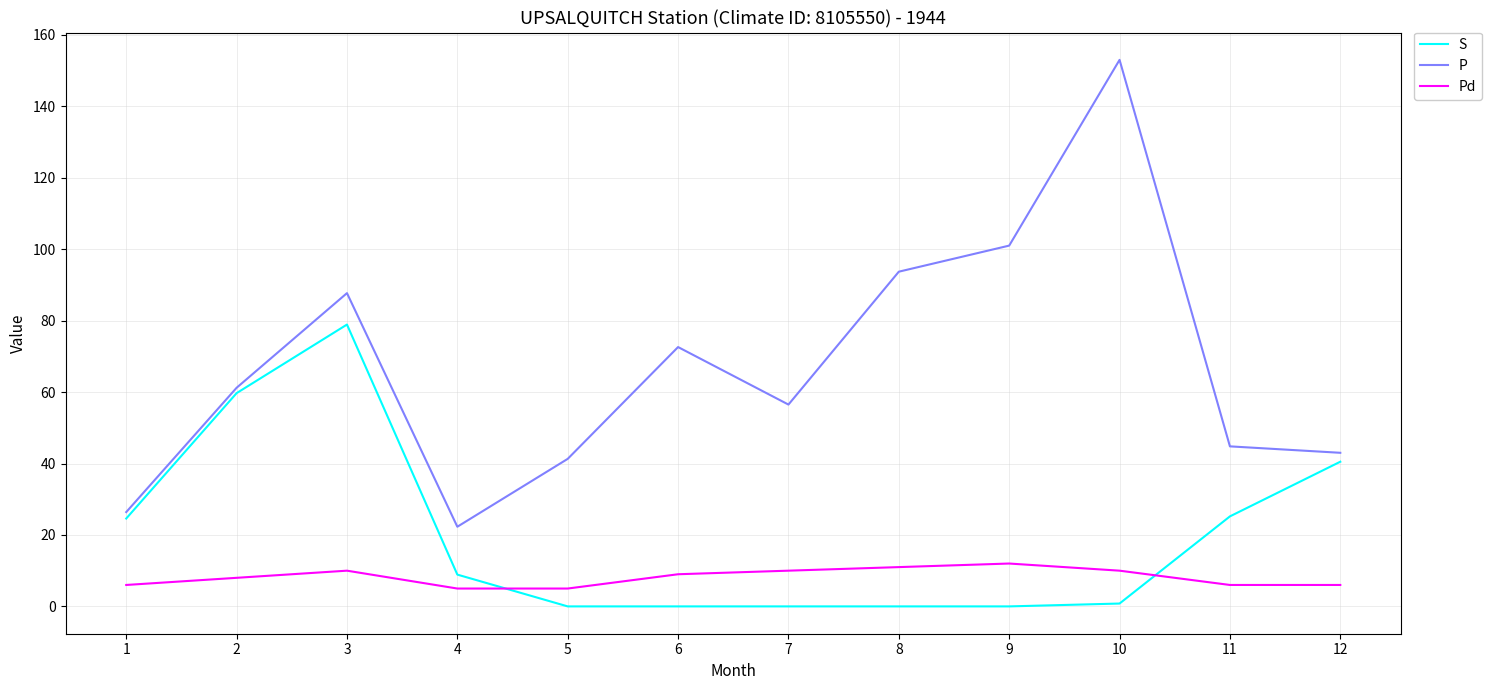

True or false: P and S cross at least once.

False